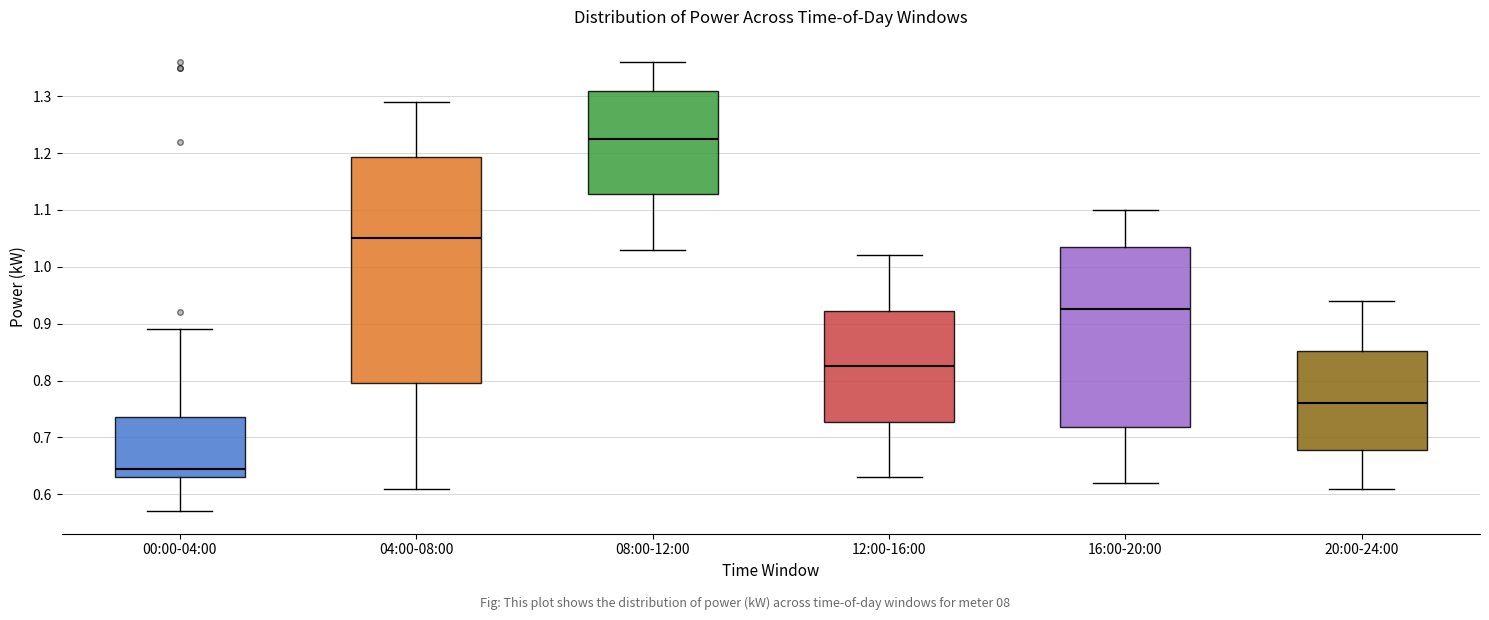

Where does the upper whisker of the box for 04:00-08:00 end on the y-axis? The values are not printed on the chart, so give them approximately, as read against the axis.

1.29